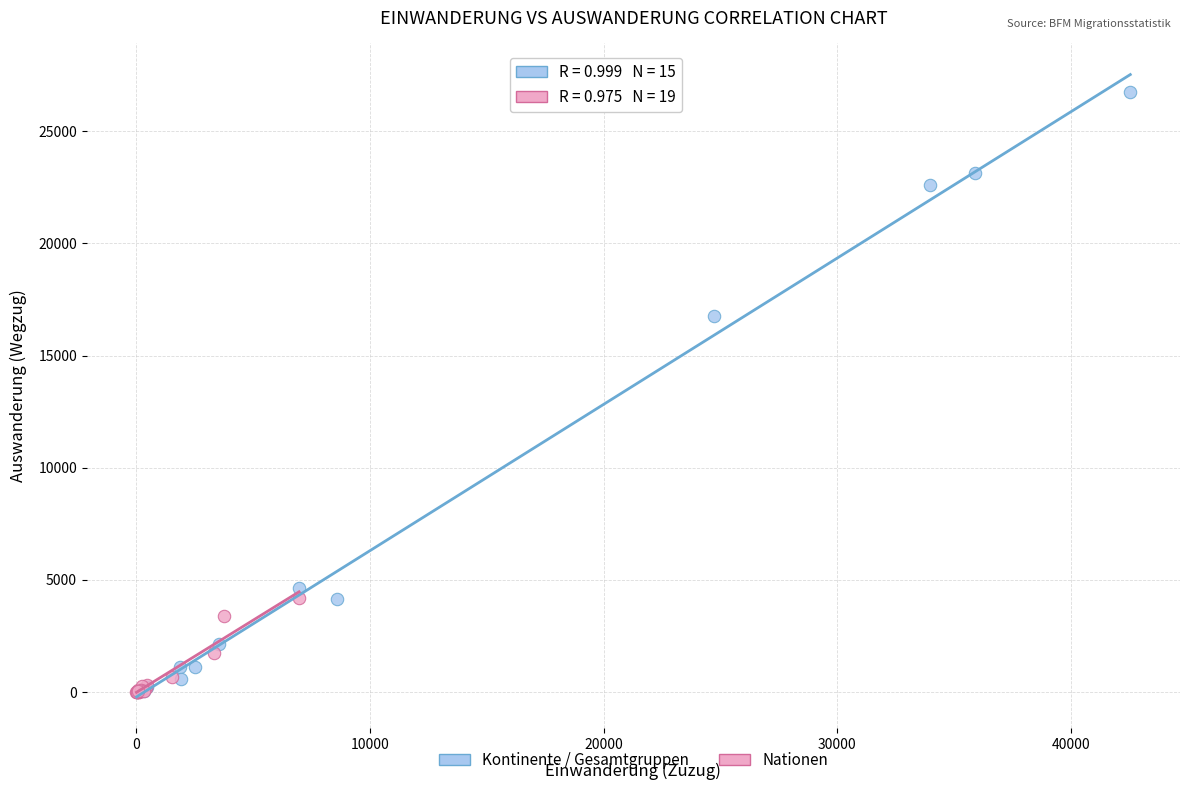

Which series contains the highest Y value?

Kontinente / Gesamtgruppen